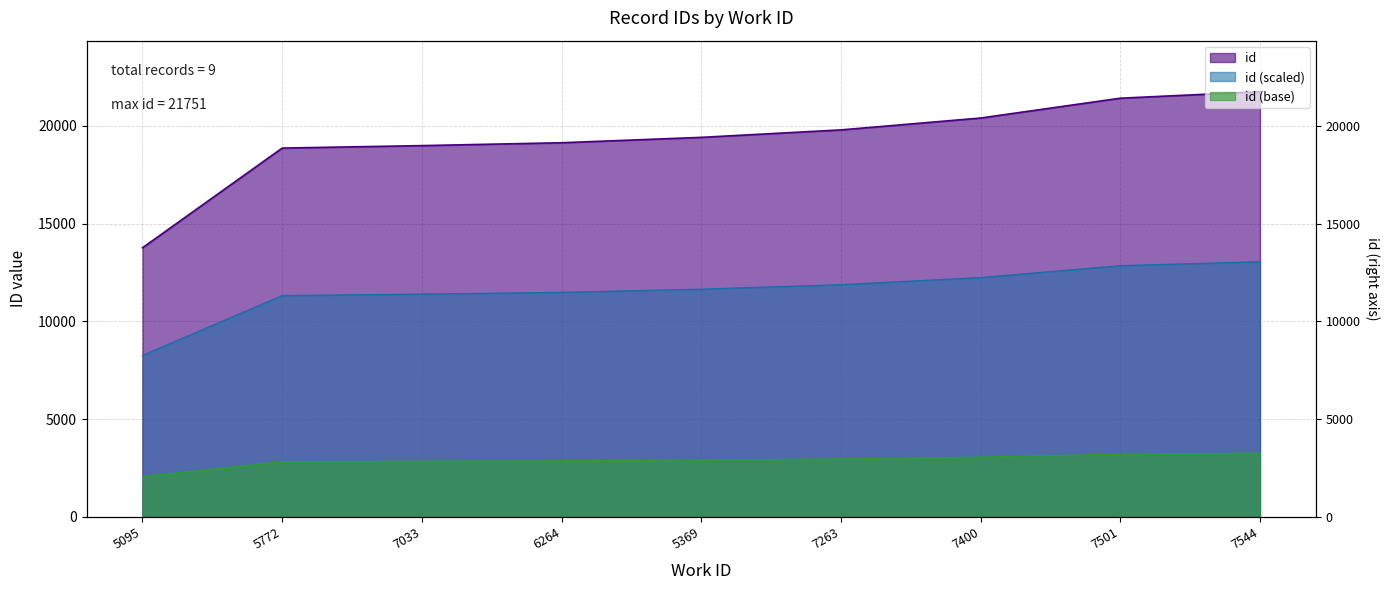

What is the difference between the maximum and minimum values?

7985